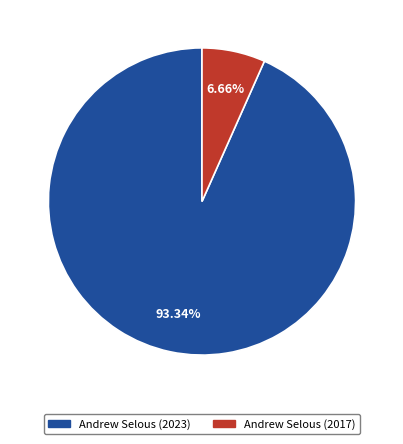

Rank the categories by value from highest to lowest.

Andrew Selous (2023), Andrew Selous (2017)